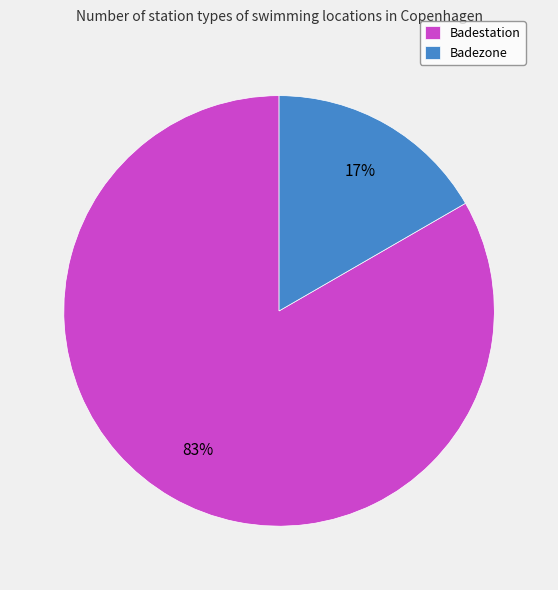

Rank the categories by value from lowest to highest.

Badezone, Badestation